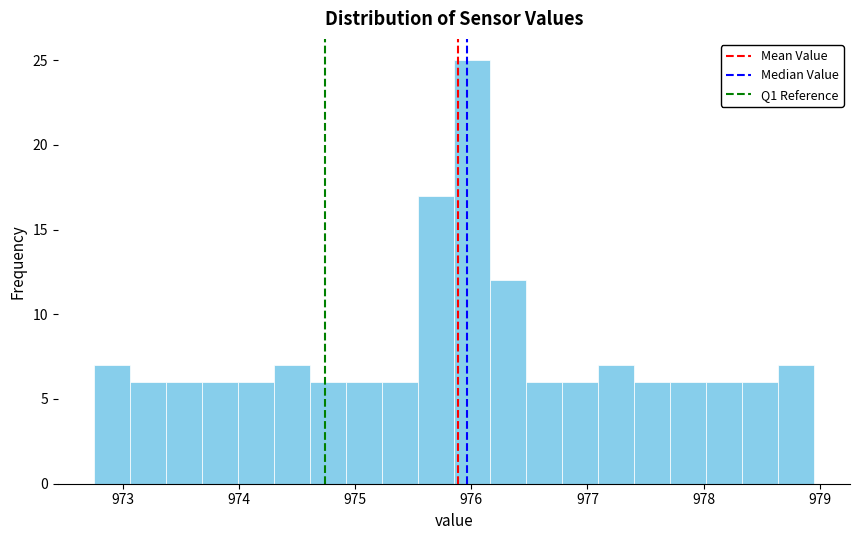

Read against the x-axis, roughly where is the centre of the tallest bar?

976.0